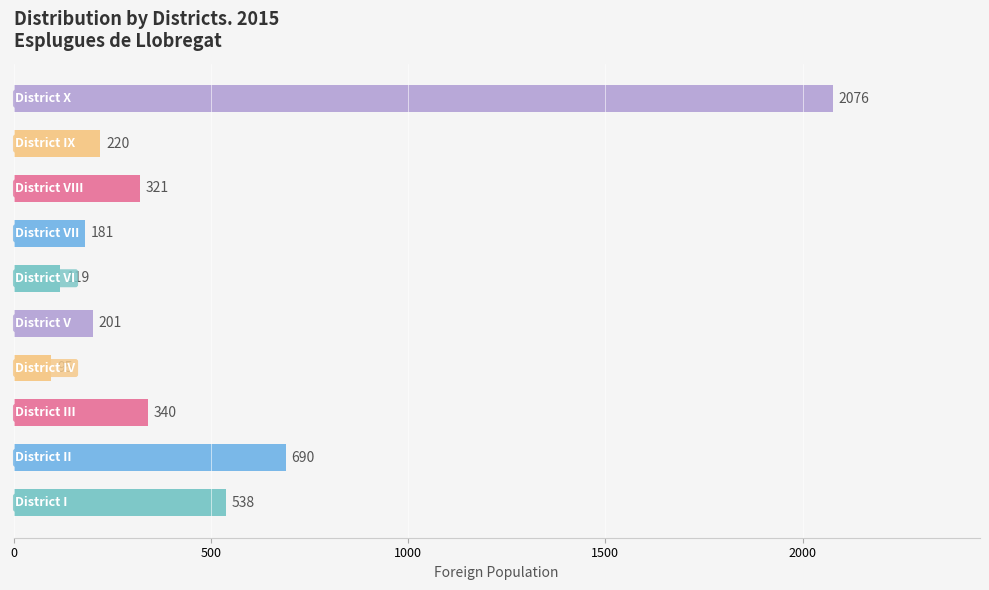

What is the greatest value displayed?

2076